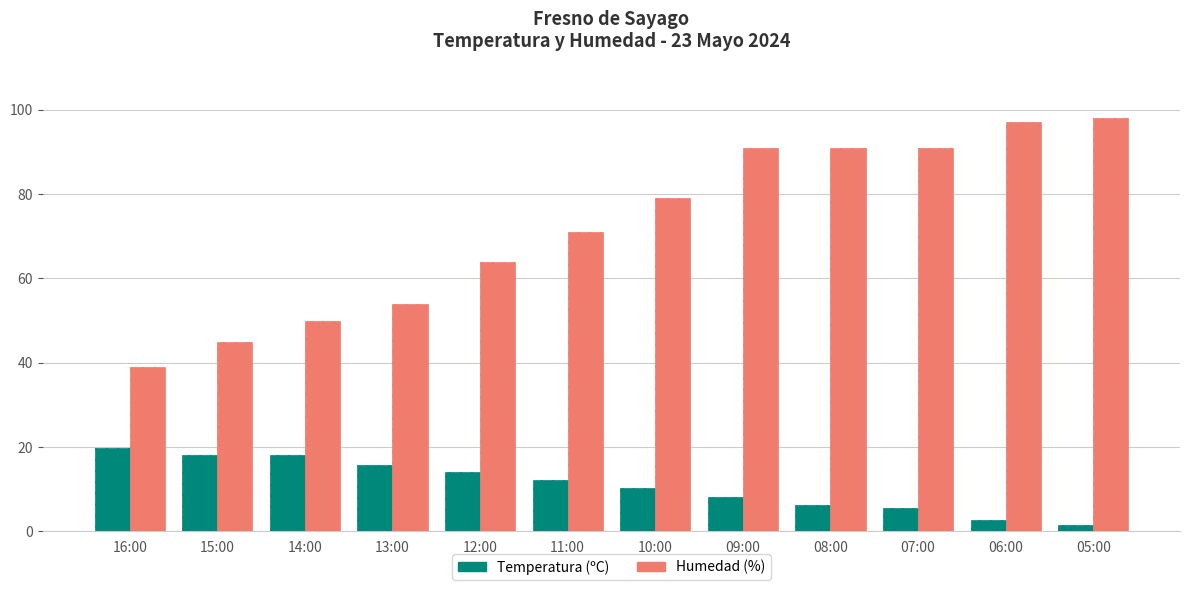

What is the approximate value of Temperatura (ºC) at 15:00?

18.0